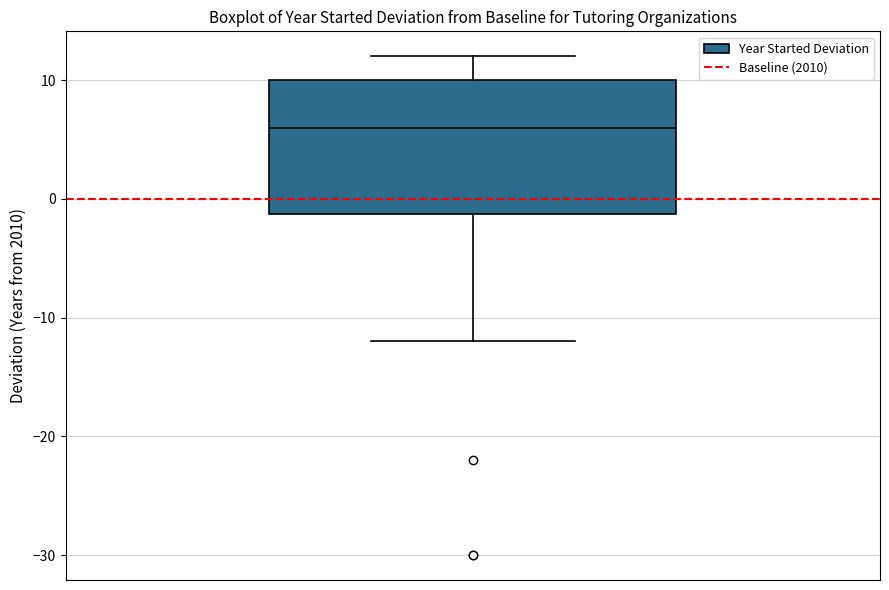

Where does the median line of the box sit on the y-axis? The values are not printed on the chart, so give them approximately, as read against the axis.

6